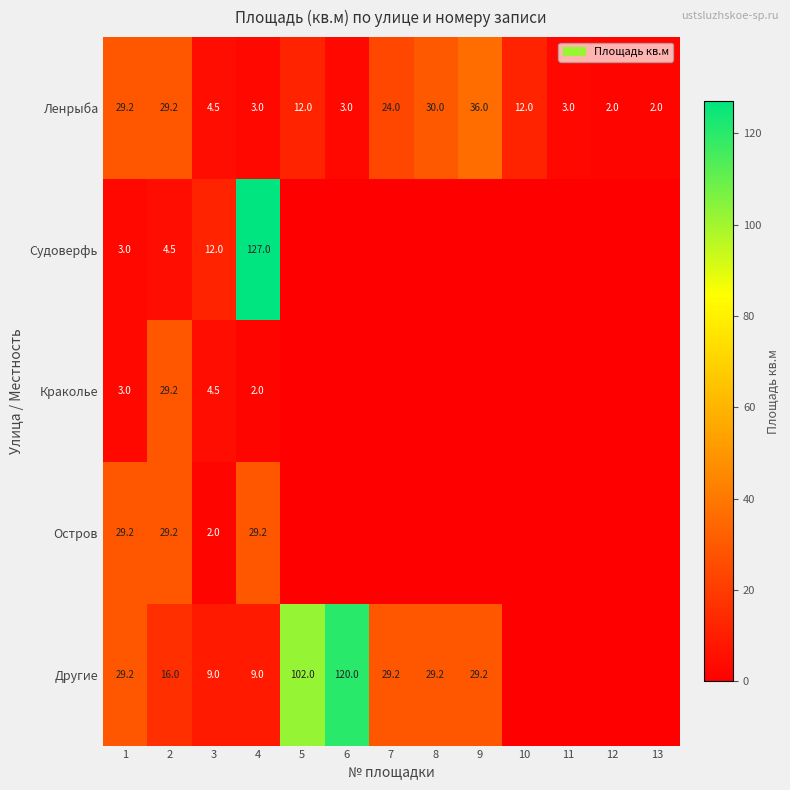

At which category does the chart reach its minimum across all series?

5